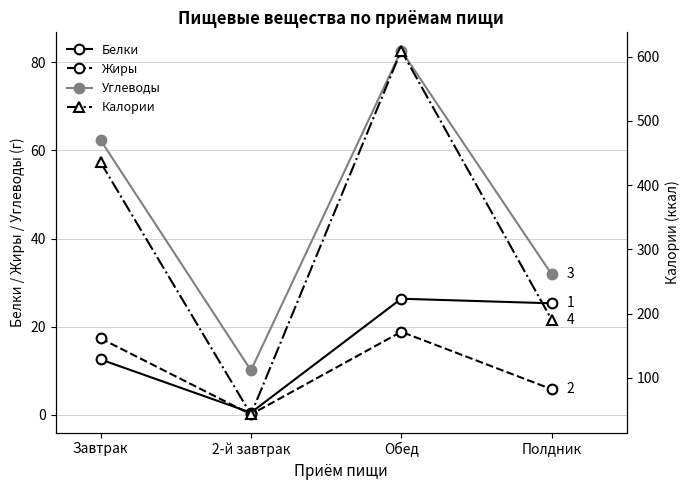

Which series has the widest spread of values?

Калории